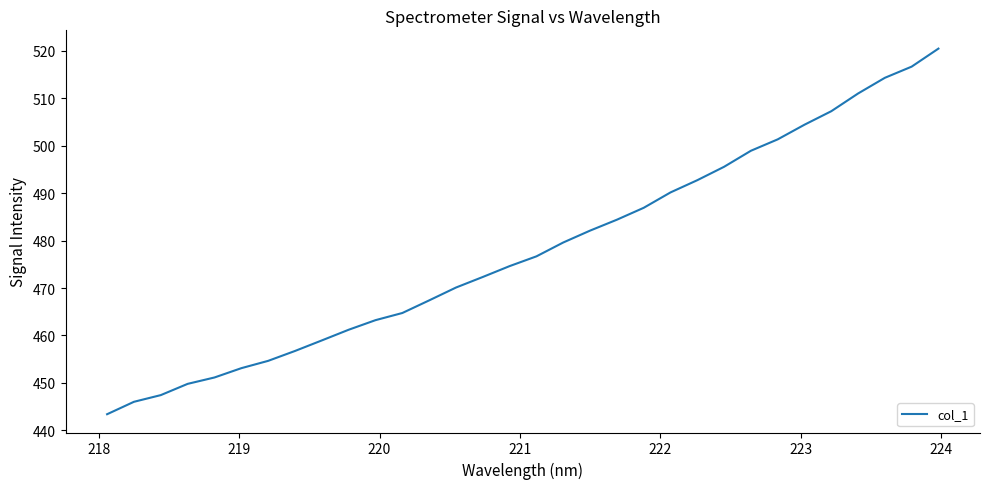

What is the maximum value shown in the chart?

520.5